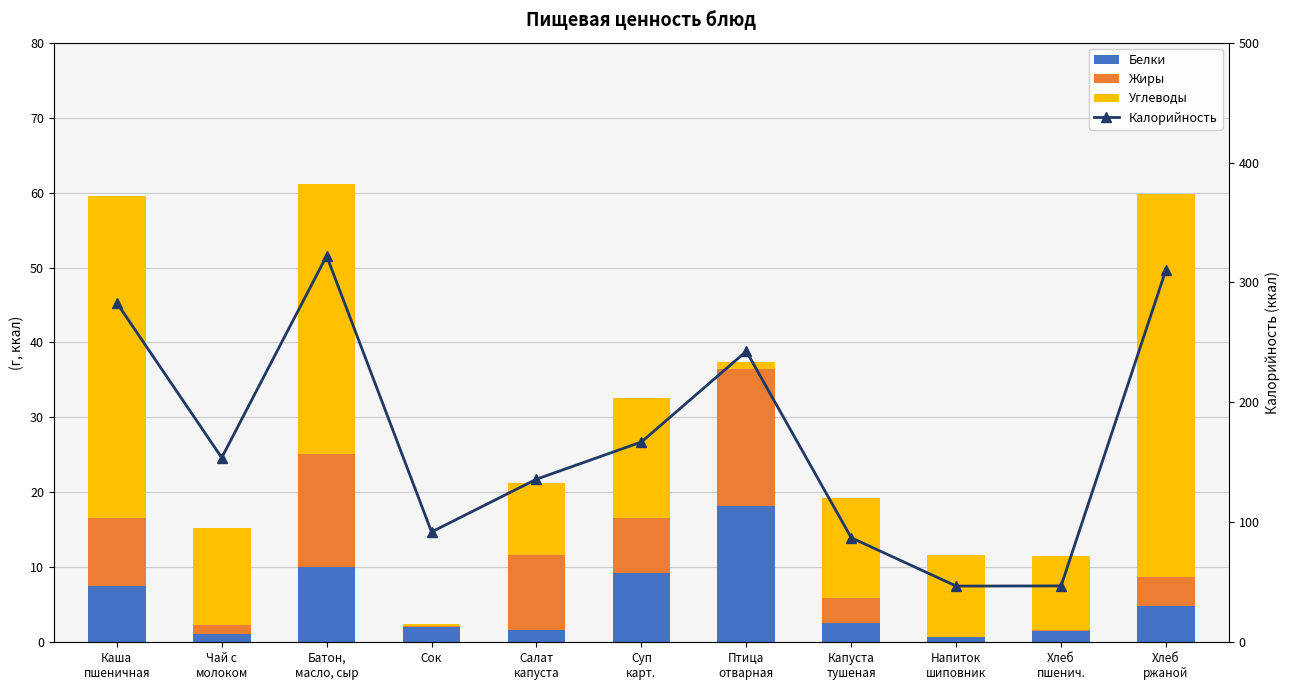

What is the sum of the Белки values at Батон,
масло, сыр and Хлеб
ржаной?

14.8